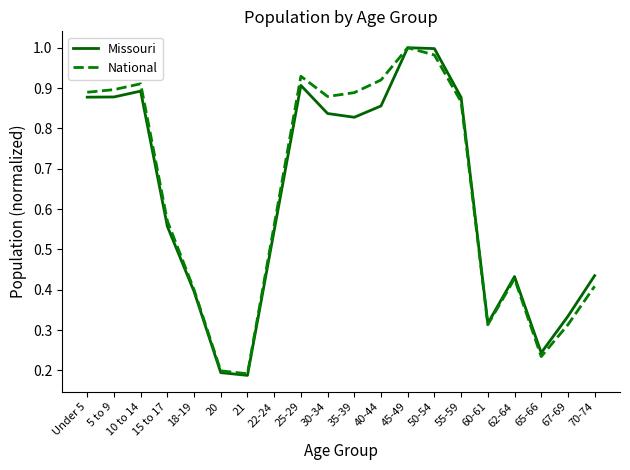

True or false: Missouri has a value of 0.4 at 62-64.

True